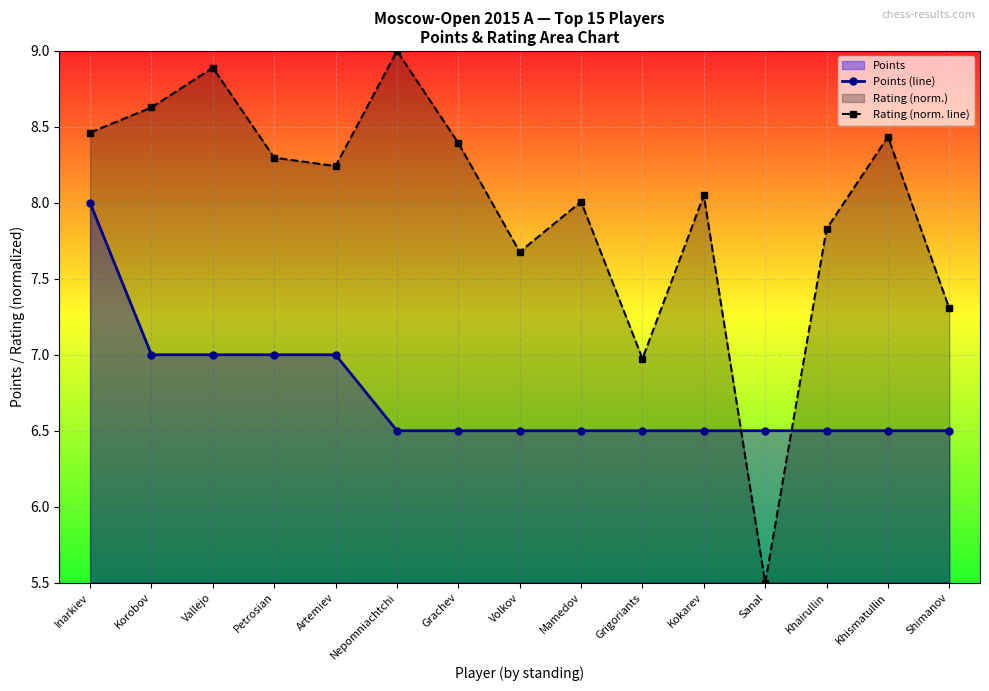

Which has a higher value, Khismatullin or Vallejo?

Vallejo